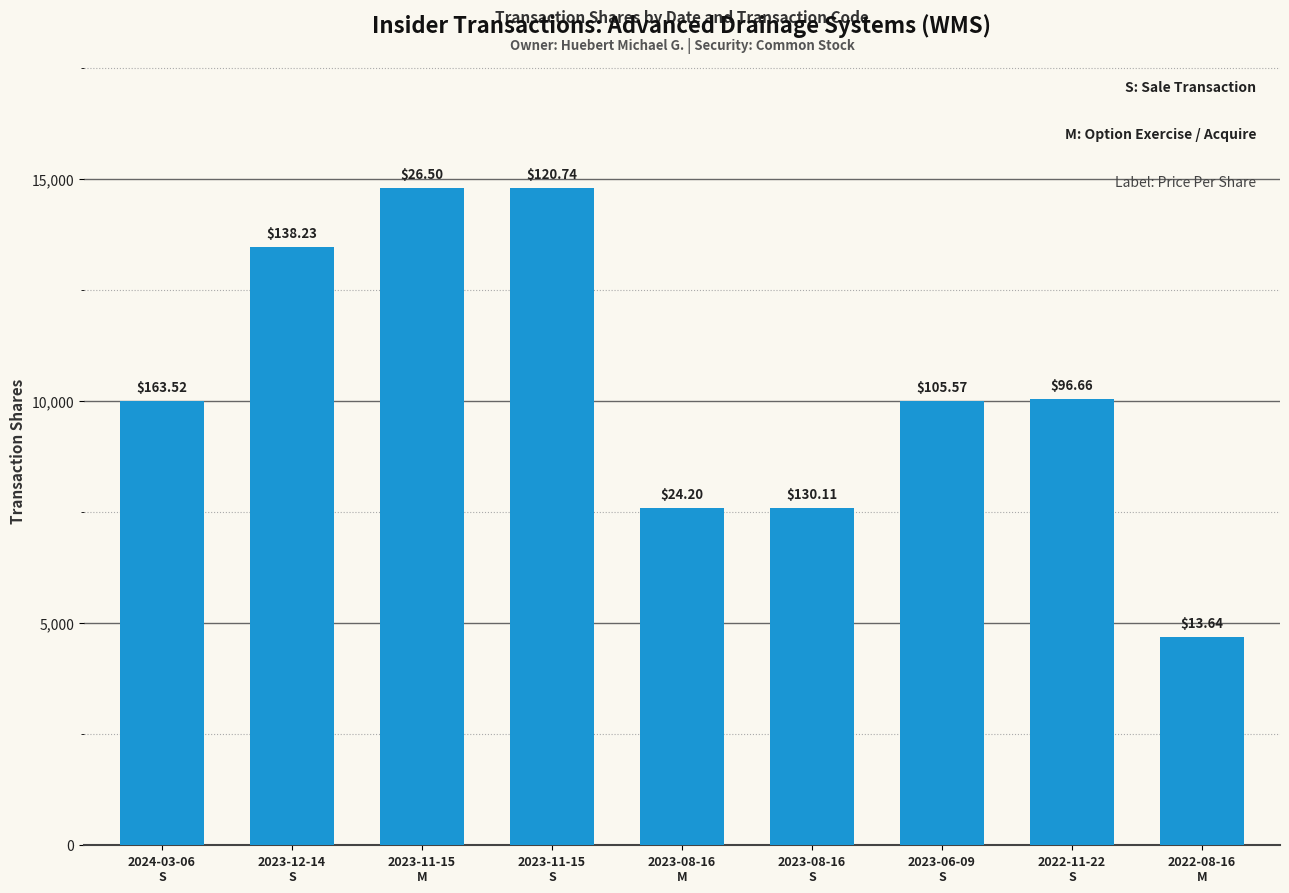

At which label is the value closest to 9747?

2024-03-06
S